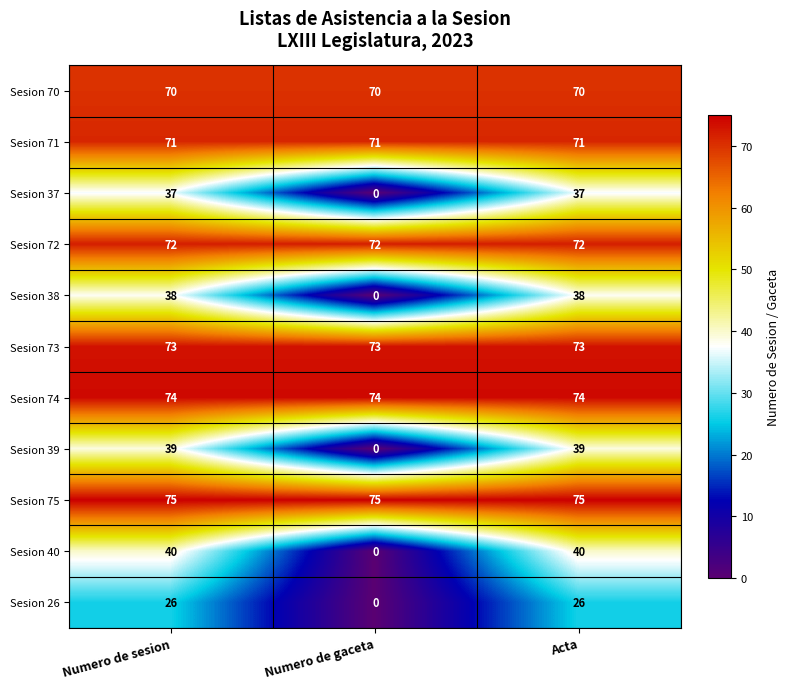

How many series are shown in this chart?

11